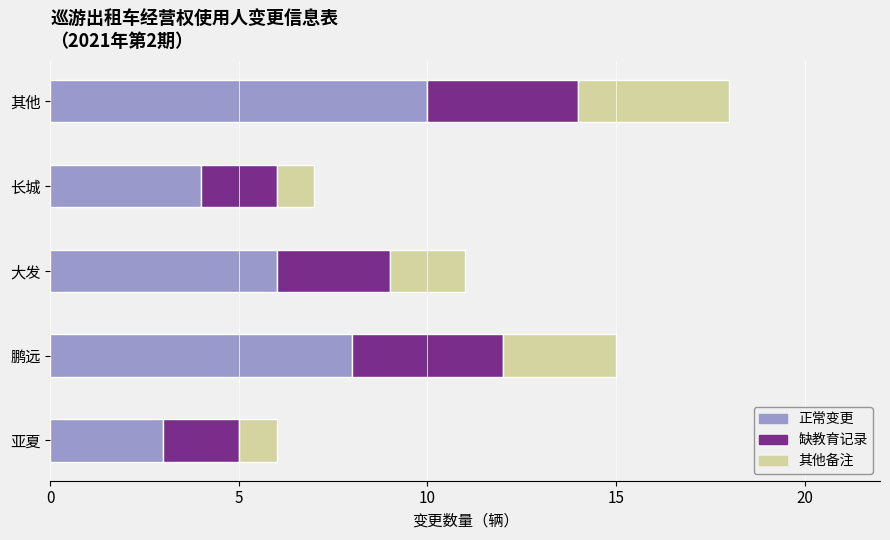

What is the difference between the maximum and second lowest values in the 正常变更 series?

6